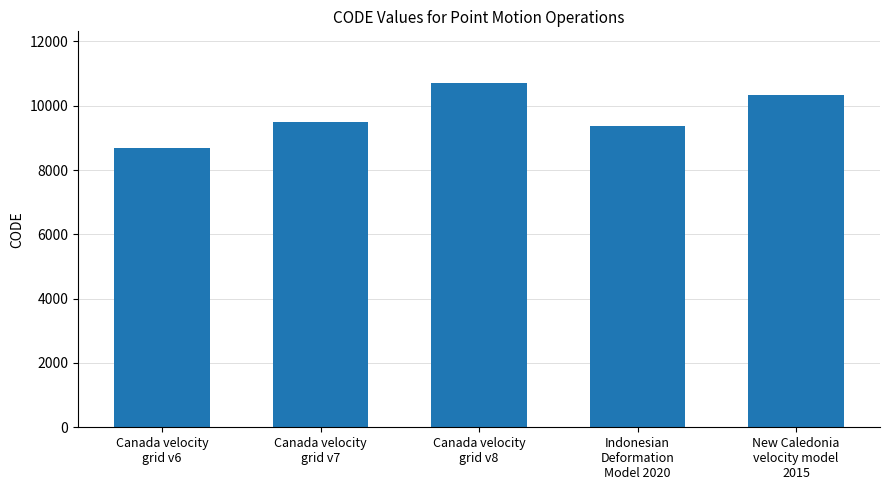

What is the minimum value shown in the chart?

8676